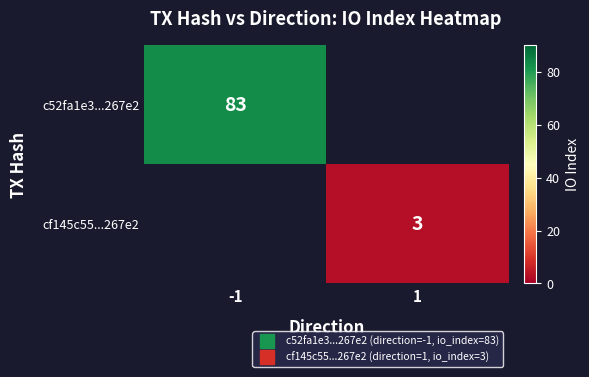

List the labels in order of cf145c55...267e2 value, largest first.

-1, 1